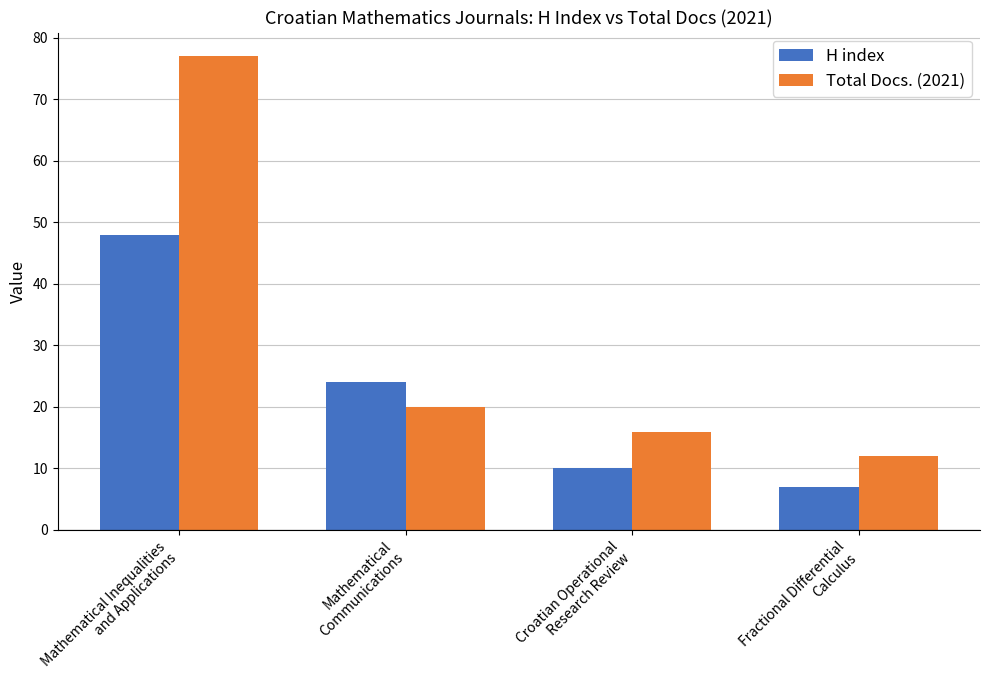

Which series has the largest range (max minus min)?

Total Docs. (2021)